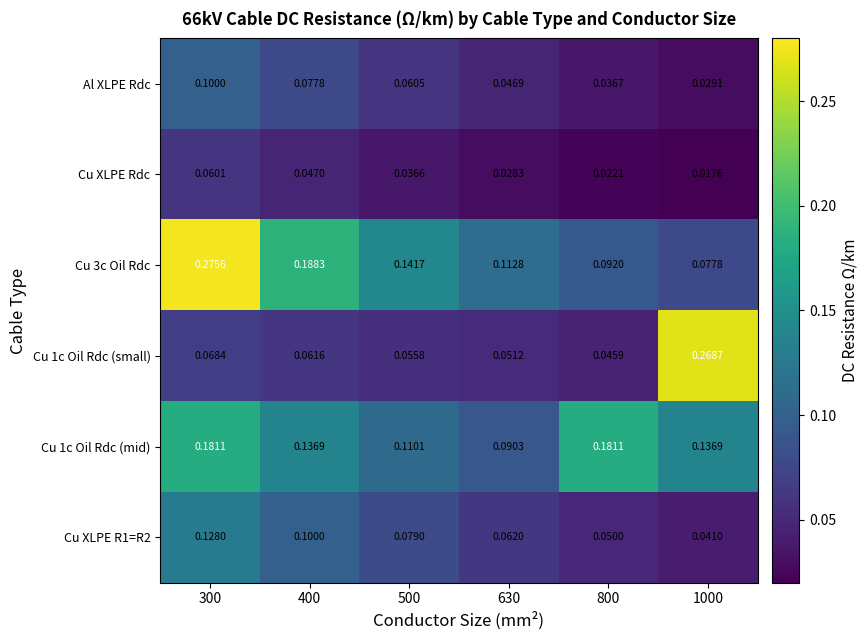

Is the value of Cu XLPE Rdc at 800 greater than the value of Cu XLPE R1=R2 at 300?

No